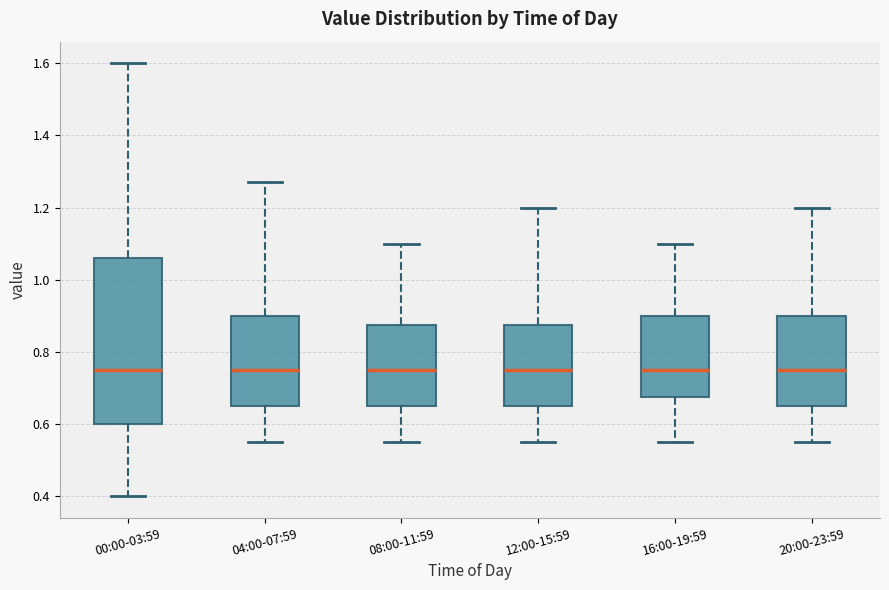

Reading left to right, read every box against the y-axis: the position of its median line, the range the box covers, and the ends of its whiskers. The values are not printed on the chart, so give them approximately, as read against the axis.

00:00-03:59: median 0.76, box 0.60 to 1.06, whiskers 0.40 to 1.60
04:00-07:59: median 0.76, box 0.66 to 0.90, whiskers 0.56 to 1.28
08:00-11:59: median 0.76, box 0.66 to 0.88, whiskers 0.56 to 1.10
12:00-15:59: median 0.76, box 0.66 to 0.88, whiskers 0.56 to 1.20
16:00-19:59: median 0.76, box 0.68 to 0.90, whiskers 0.56 to 1.10
20:00-23:59: median 0.76, box 0.66 to 0.90, whiskers 0.56 to 1.20